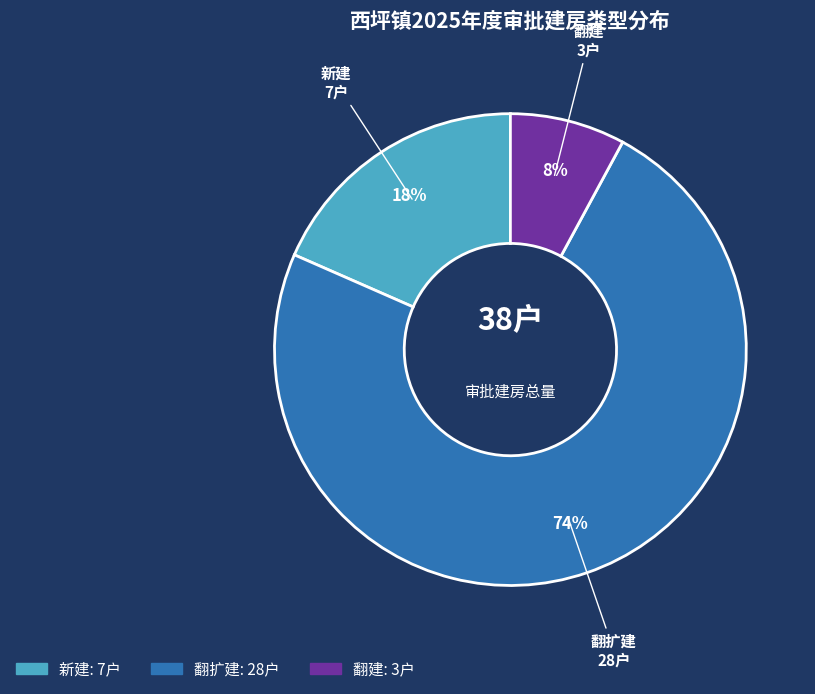

To the nearest percent, what percentage of the pie is 翻扩建?

74%